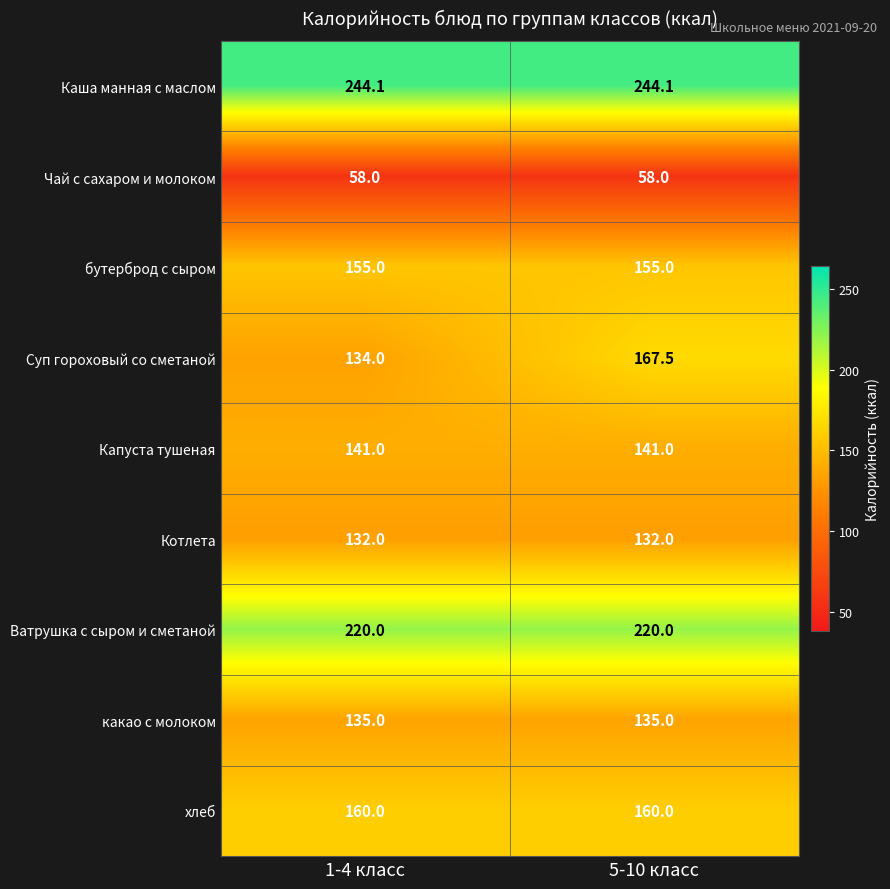

Count the number of categories in the chart.

2